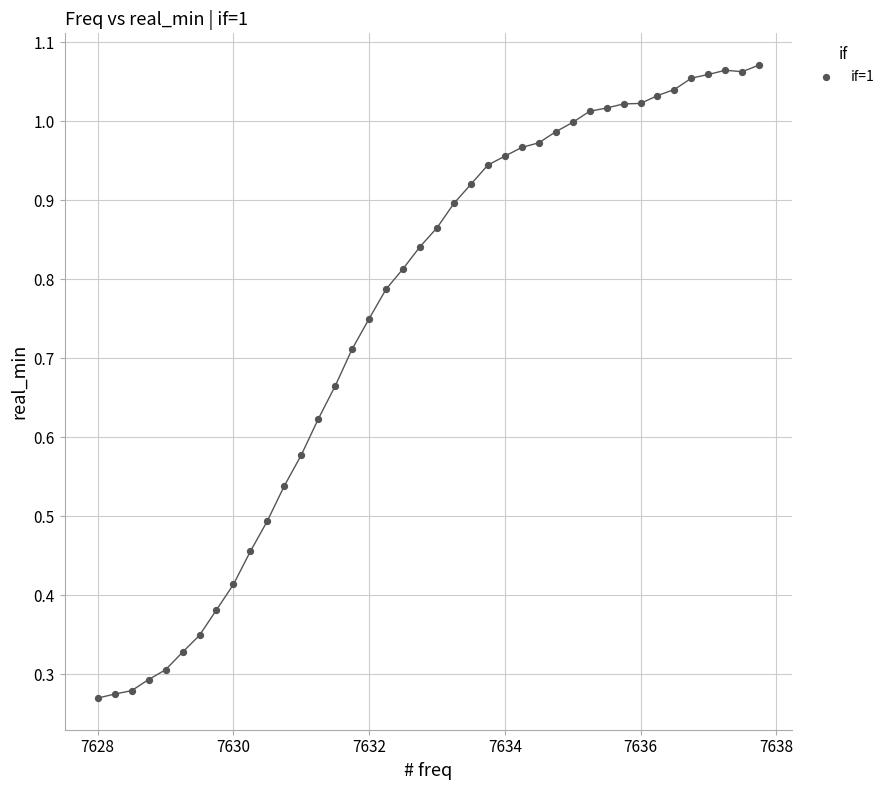

What is the range of X values (max minus min)?

9.8